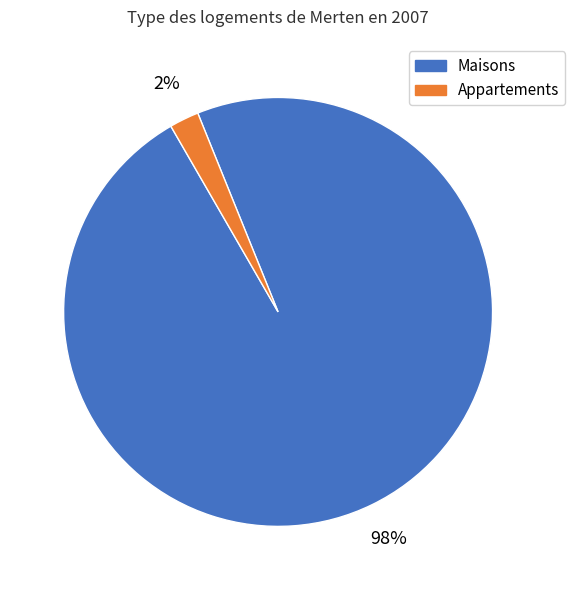

What percentage is the Appartements slice, to the nearest percent?

2%